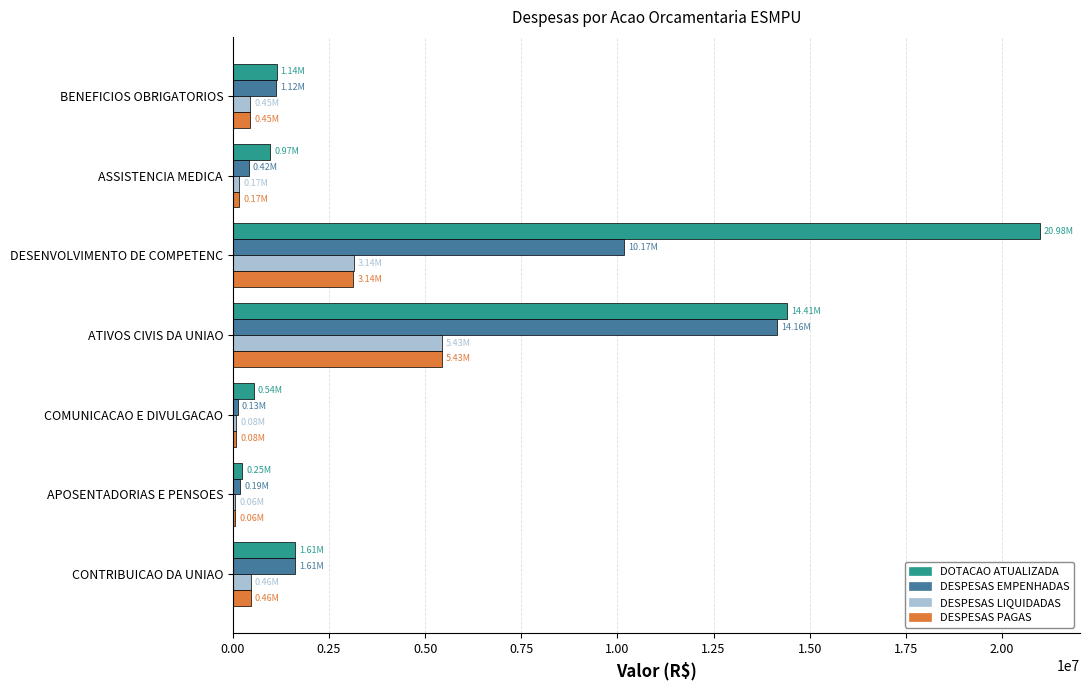

Which label corresponds to the largest value in the chart?

DESENVOLVIMENTO DE COMPETENC